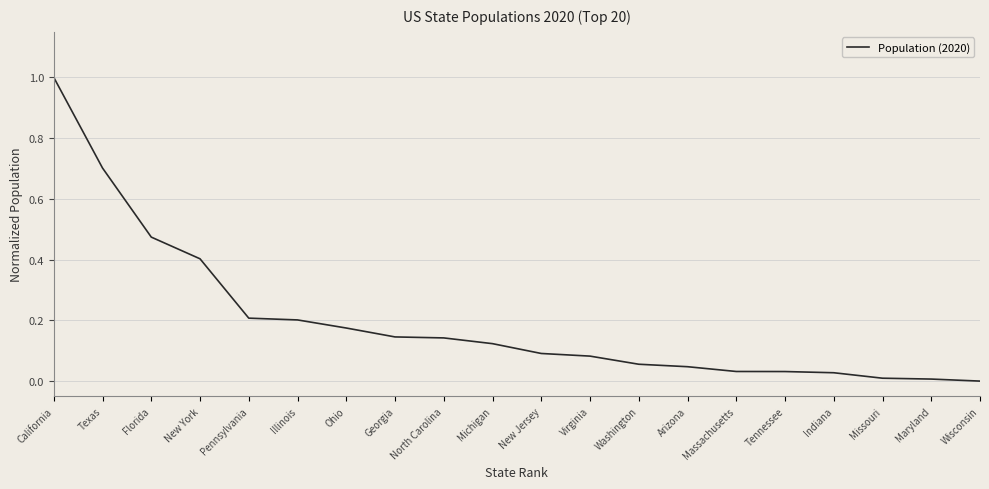

The chart shows a value of 1.6 at California. True or false?

False